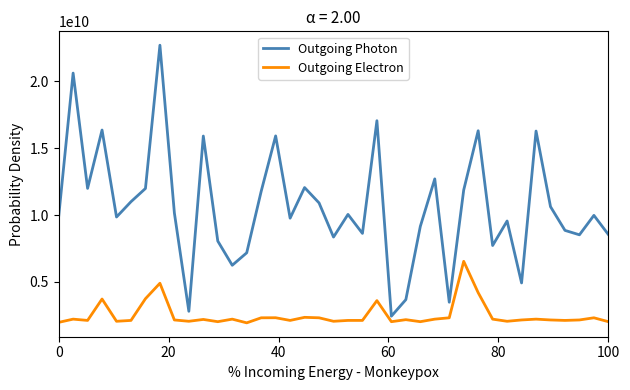

What is the difference between the maximum and minimum values in the Outgoing Photon series?

20277700000.0